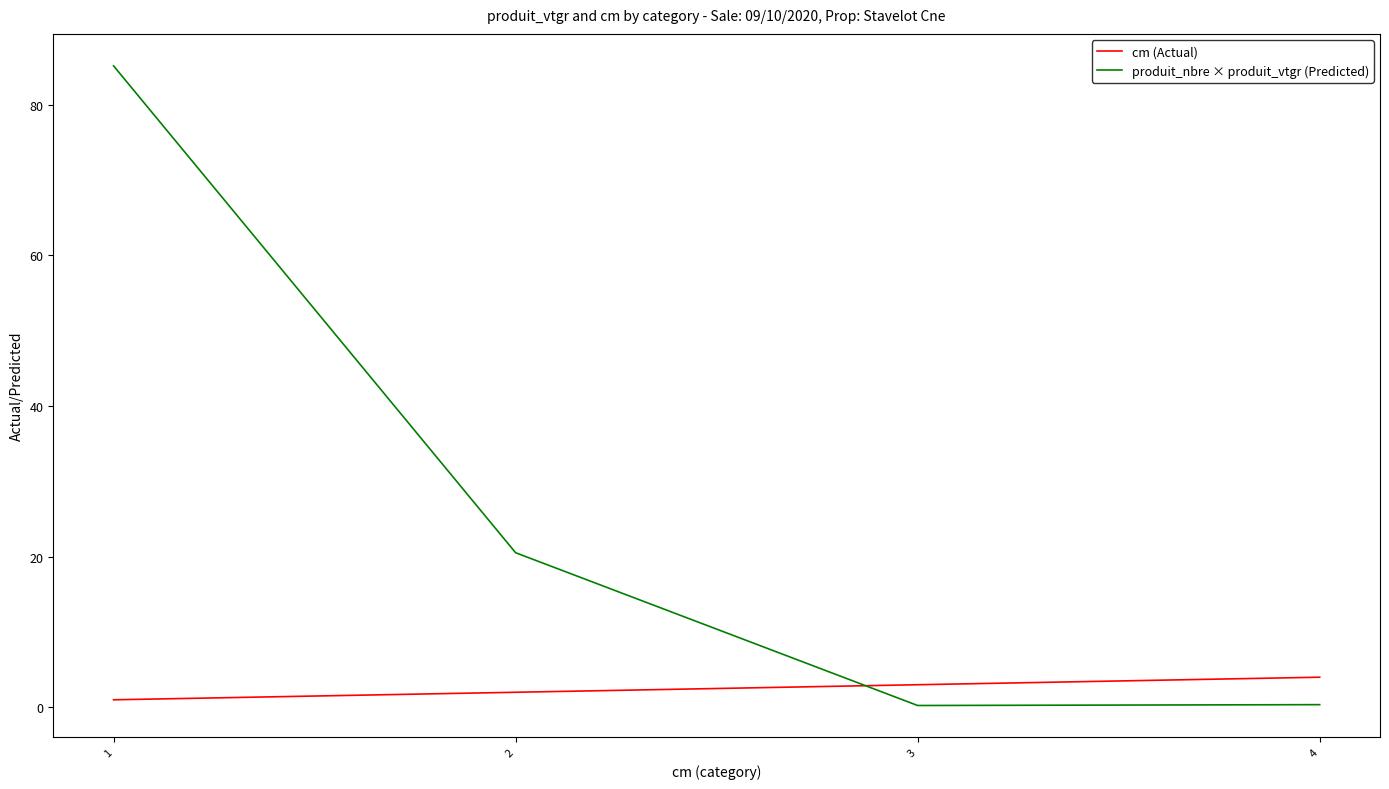

List the series in order of their peak value, lowest first.

cm (Actual), produit_nbre × produit_vtgr (Predicted)